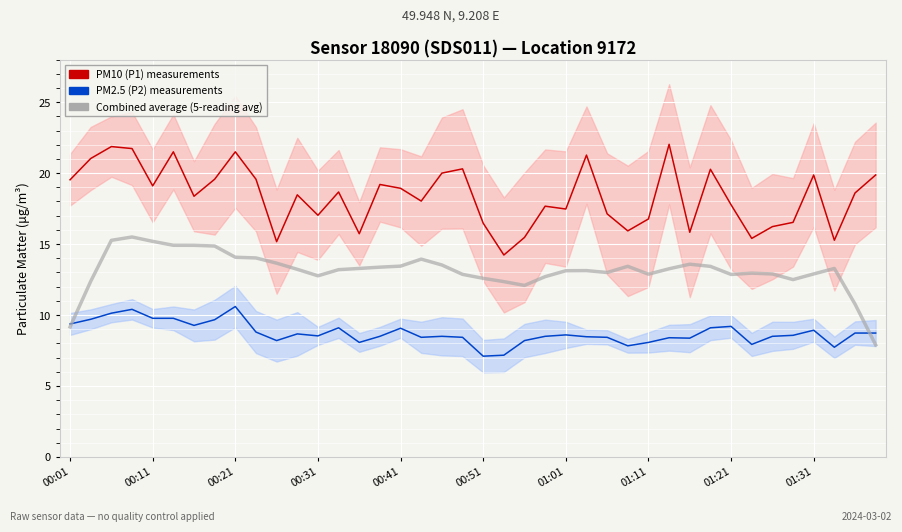

What position from the left is 01:01?

25